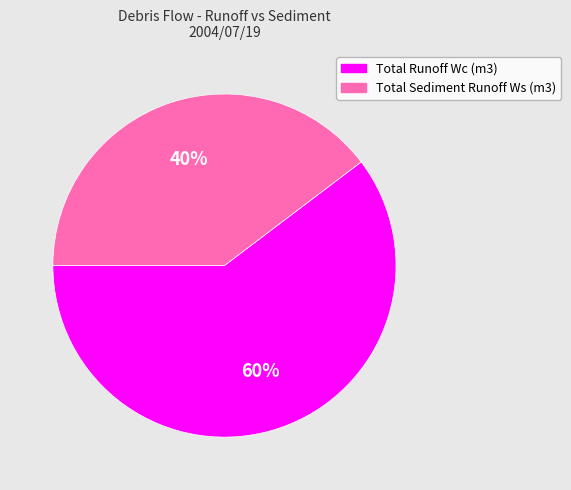

Between Total Sediment Runoff Ws (m3) and Total Runoff Wc (m3), which is larger?

Total Runoff Wc (m3)